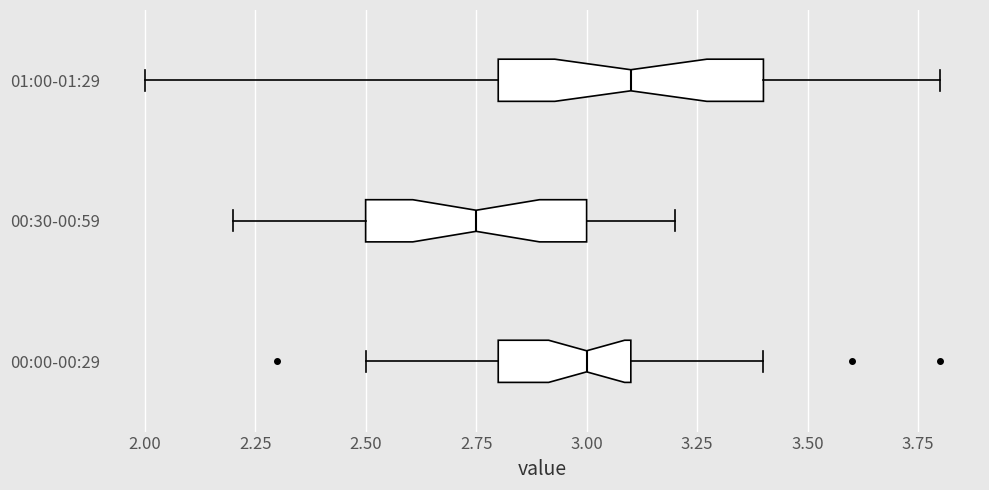

Reading bottom to top, read every box against the x-axis: the position of its median line, the range the box covers, and the ends of its whiskers. The values are not printed on the chart, so give them approximately, as read against the axis.

00:00-00:29: median 3.00, box 2.80 to 3.10, whiskers 2.50 to 3.40
00:30-00:59: median 2.75, box 2.50 to 3.00, whiskers 2.20 to 3.20
01:00-01:29: median 3.10, box 2.80 to 3.40, whiskers 2.00 to 3.80